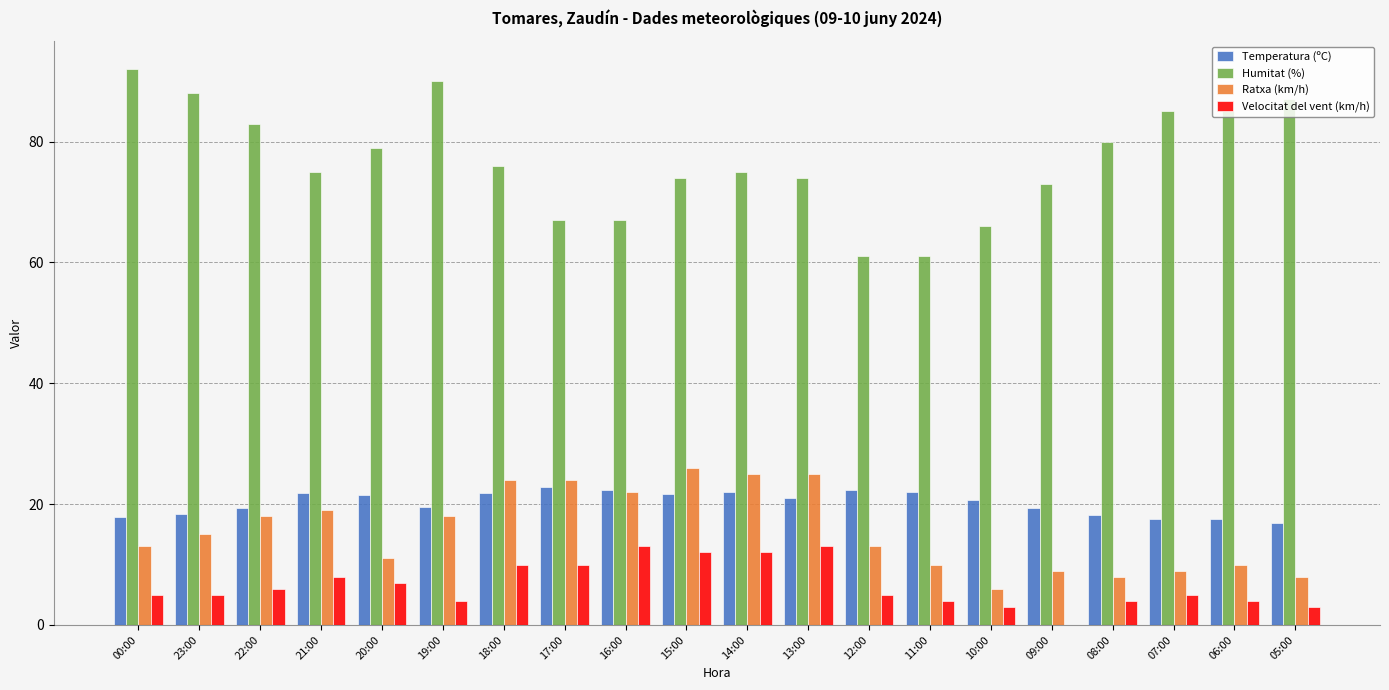

Which series has the largest total across all categories?

Humitat (%)